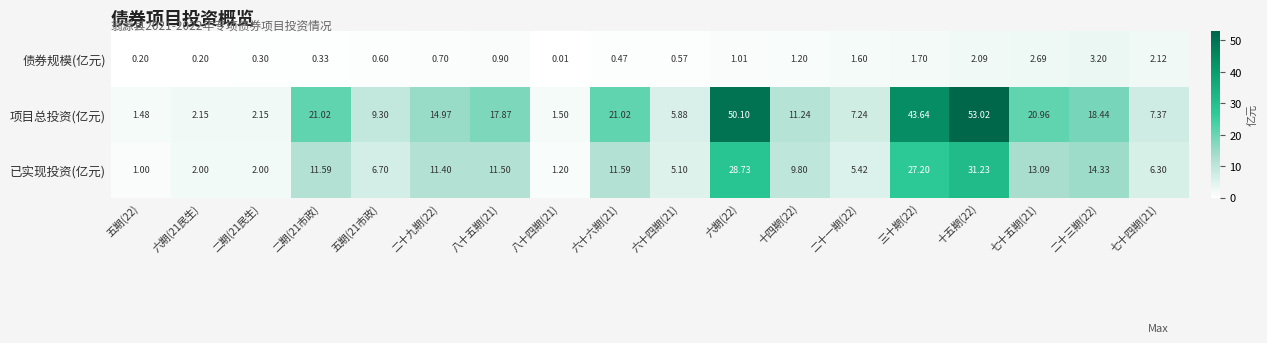

List the series in order of their overall mean, highest first.

项目总投资(亿元), 已实现投资(亿元), 债券规模(亿元)